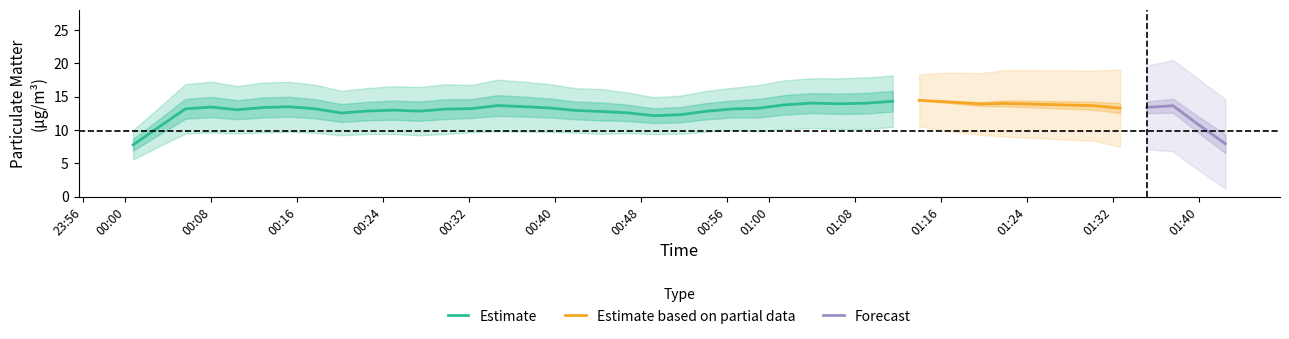

What is the maximum value for Estimate?

14.3